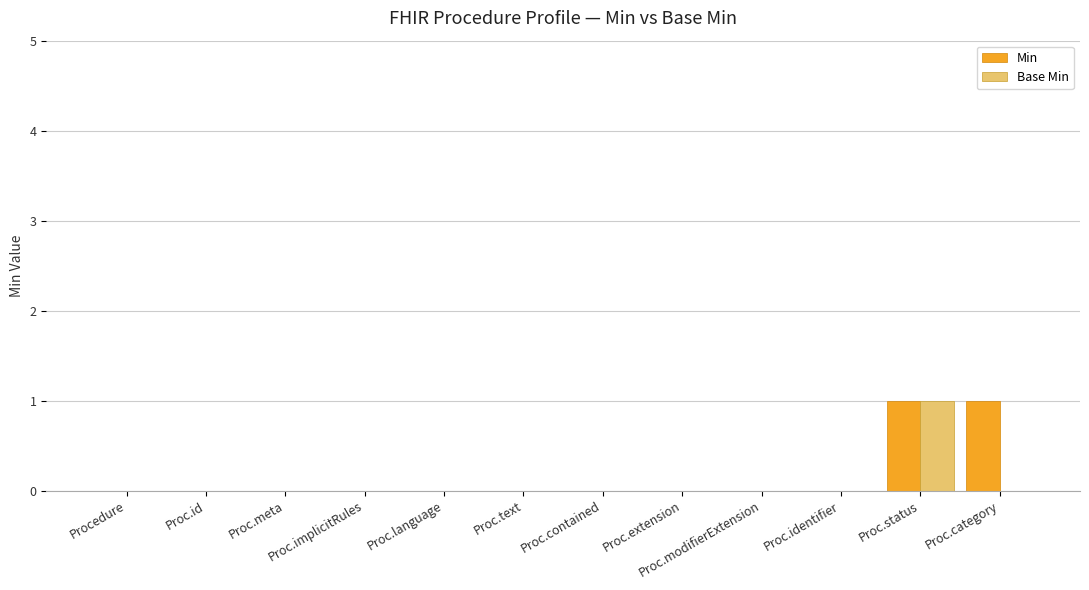

Which series changed the most between Proc.contained and Proc.category?

Min